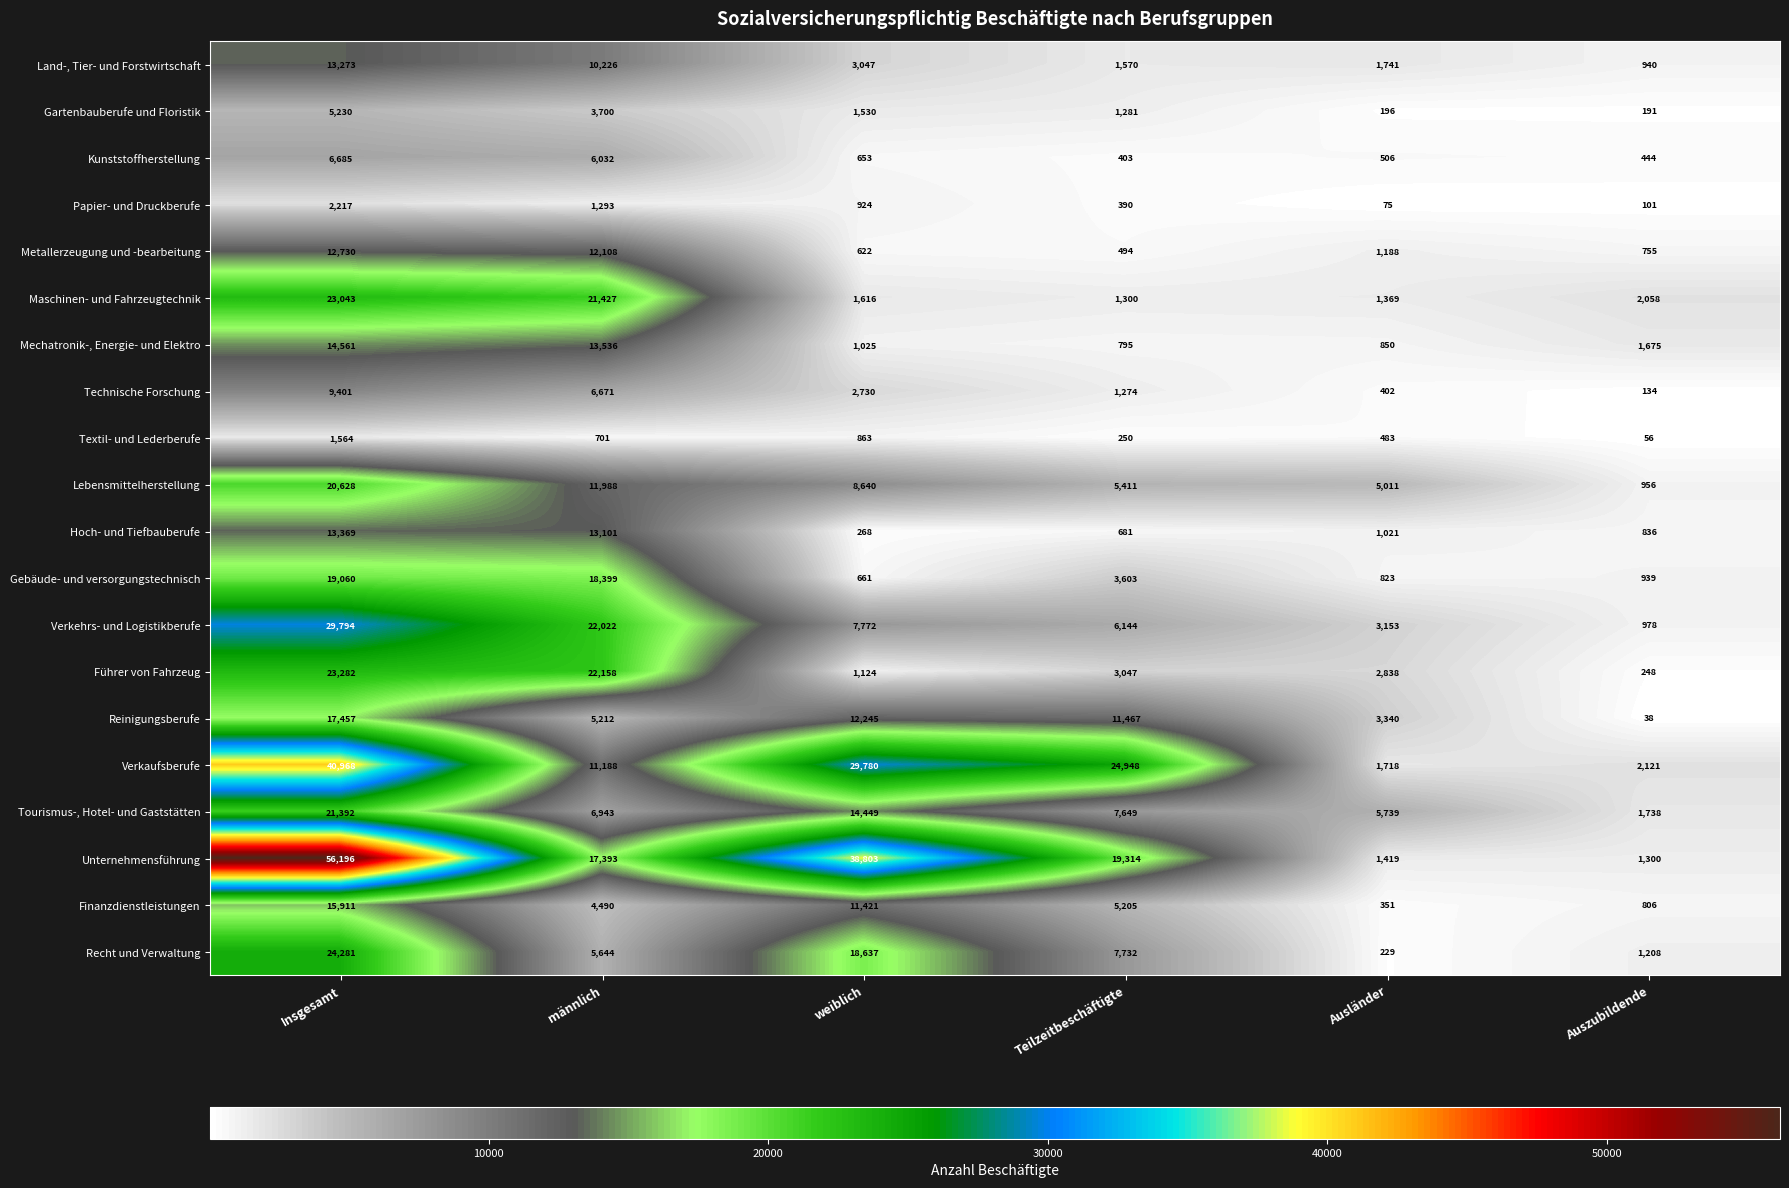

At which label does Lebensmittelherstellung reach its peak?

Insgesamt